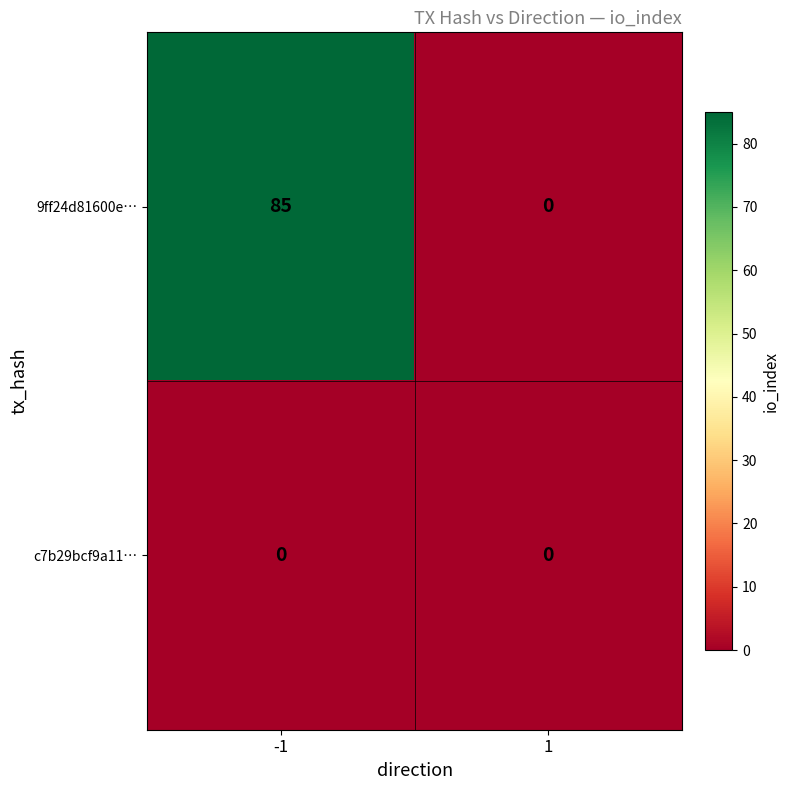

Reading right to left, list all the values displayed in this chart.

9ff24d81600e…: 0	85
c7b29bcf9a11…: 0	0